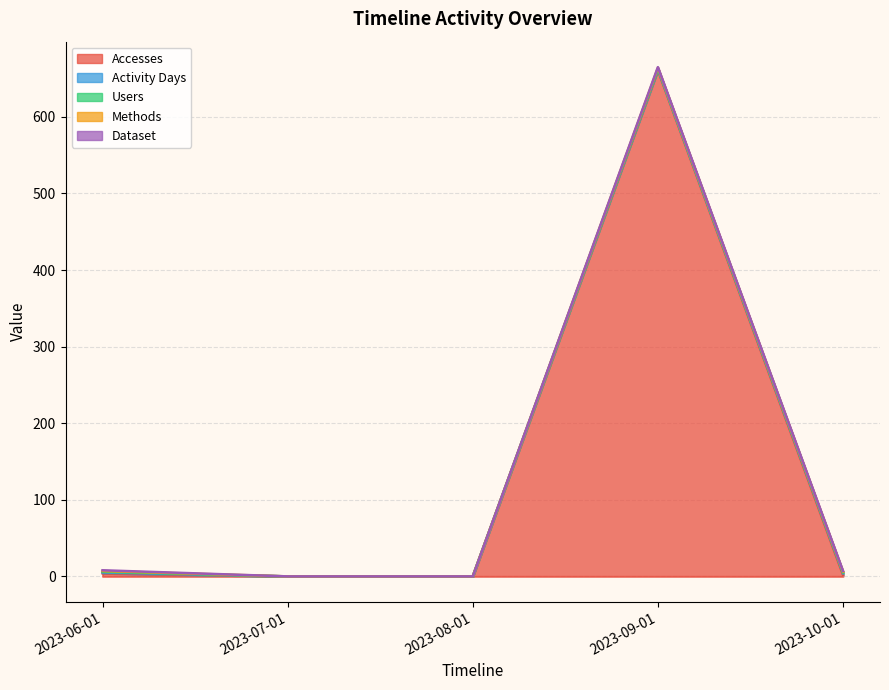

Is it true that Activity Days equals 1 at 2023-06-01?

True